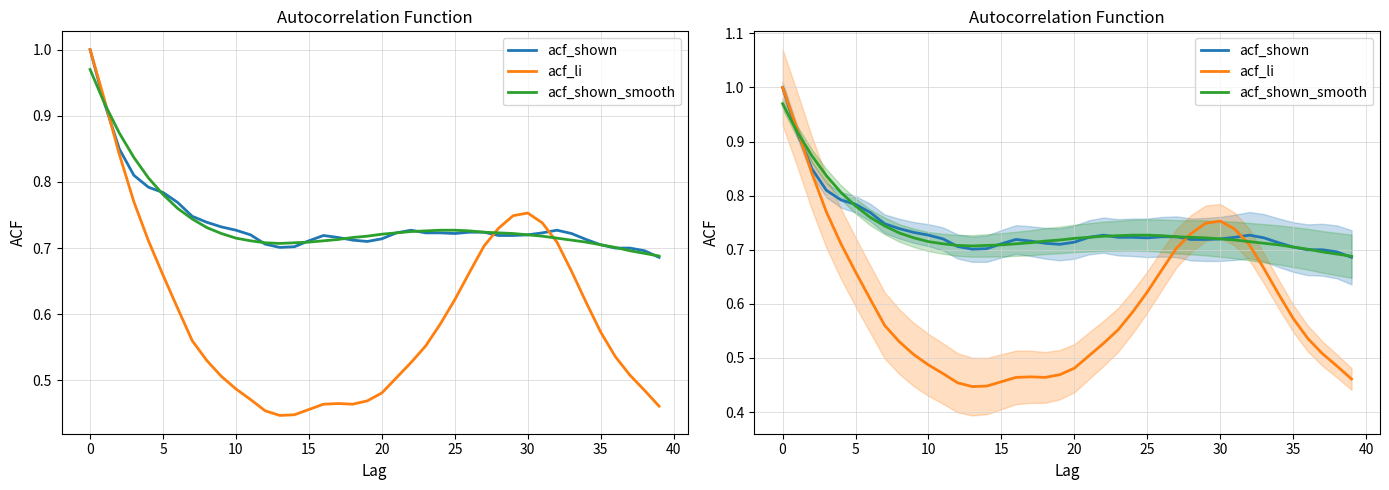

Which category has the lowest value in the acf_shown series?

39